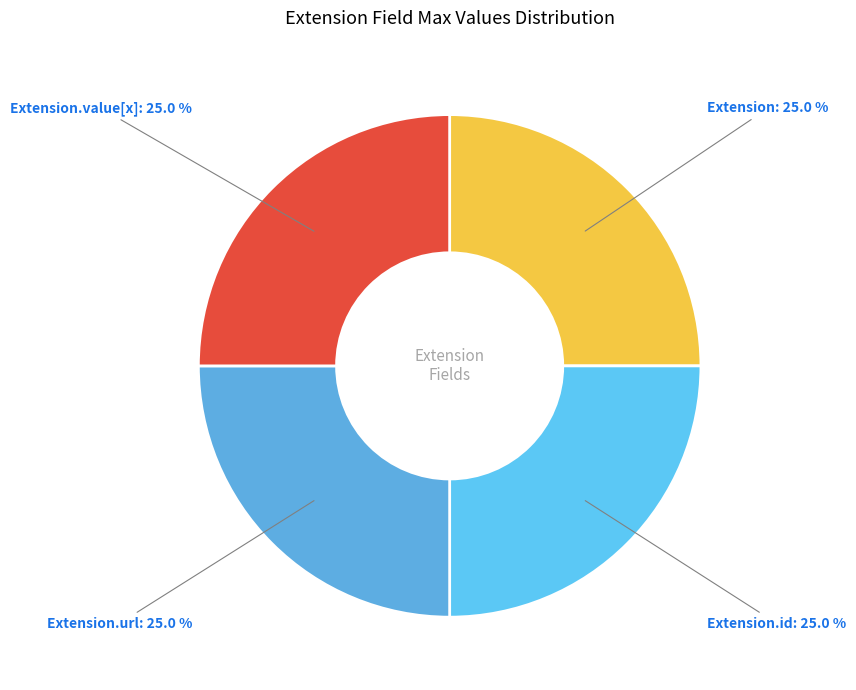

Which category has the biggest portion of the pie?

Extension.url